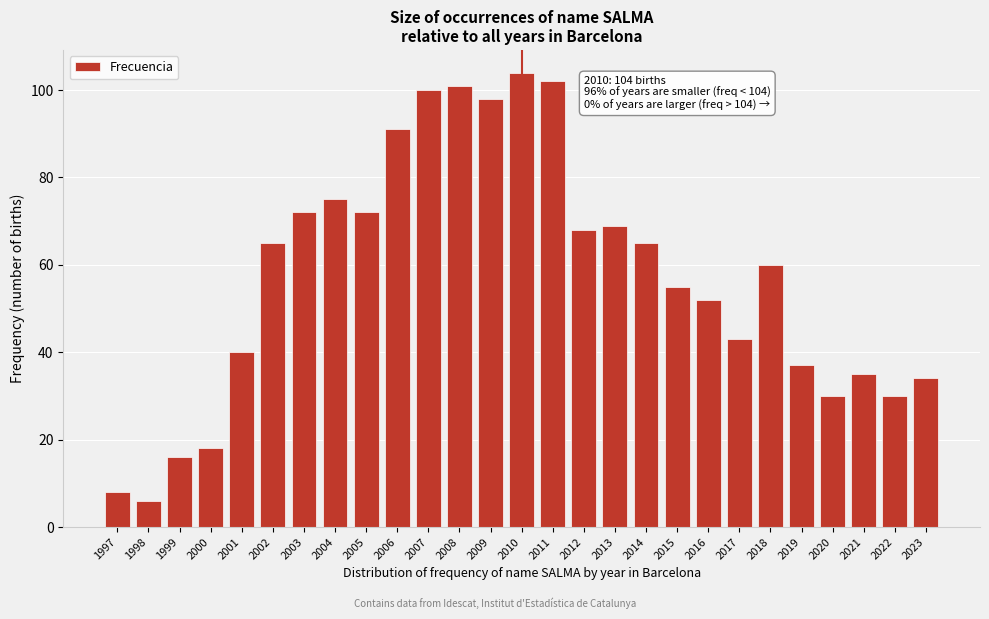

Reading left to right, list all the values displayed in this chart.

8	6	16	18	40	65	72	75	72	91	100	101	98	104	102	68	69	65	55	52	43	60	37	30	35	30	34